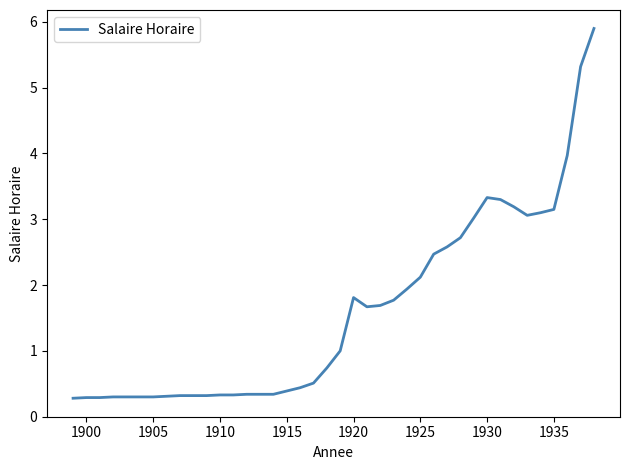

What is the difference between the maximum and minimum values?

5.6